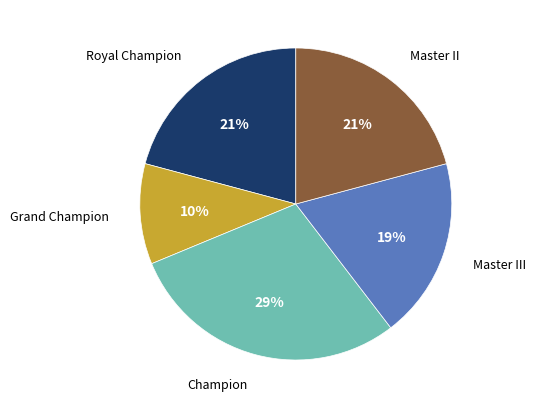

Does any single category account for the majority?

No